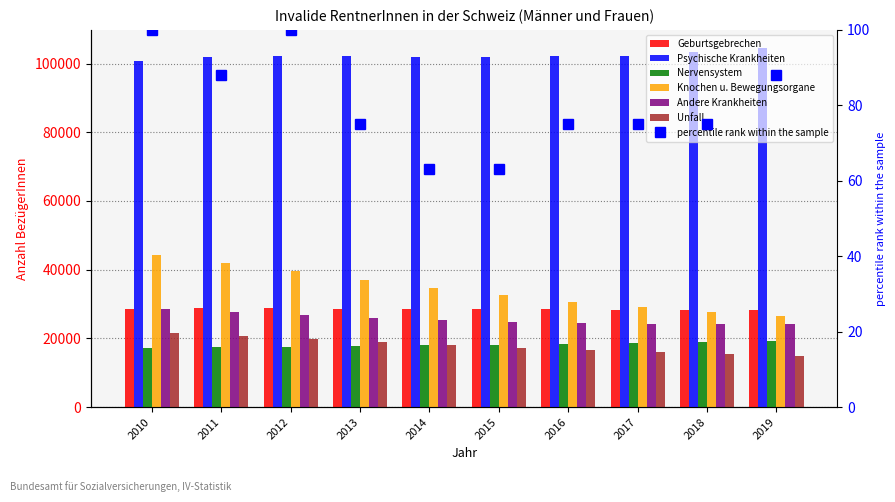

Reading left to right, what are all the values shown in this chart?

Geburtsgebrechen: 2010=28629	2011=28713	2012=28704	2013=28555	2014=28543	2015=28503	2016=28445	2017=28351	2018=28314	2019=28163
Psychische Krankheiten: 2010=100736	2011=101766	2012=102275	2013=102127	2014=101930	2015=101893	2016=102049	2017=102321	2018=103274	2019=104570
Nervensystem: 2010=17255	2011=17470	2012=17612	2013=17760	2014=17980	2015=18170	2016=18336	2017=18673	2018=19019	2019=19340
Knochen u. Bewegungsorgane: 2010=44301	2011=41946	2012=39606	2013=37038	2014=34624	2015=32587	2016=30696	2017=29074	2018=27649	2019=26463
Andere Krankheiten: 2010=28553	2011=27765	2012=26780	2013=25983	2014=25265	2015=24690	2016=24417	2017=24270	2018=24247	2019=24296
Unfall: 2010=21431	2011=20673	2012=19850	2013=18878	2014=18079	2015=17318	2016=16660	2017=15999	2018=15441	2019=14855